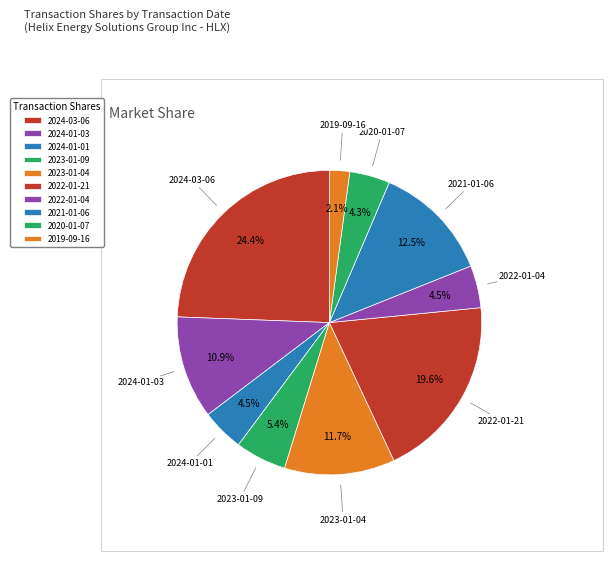

How many segments does this pie chart have?

10